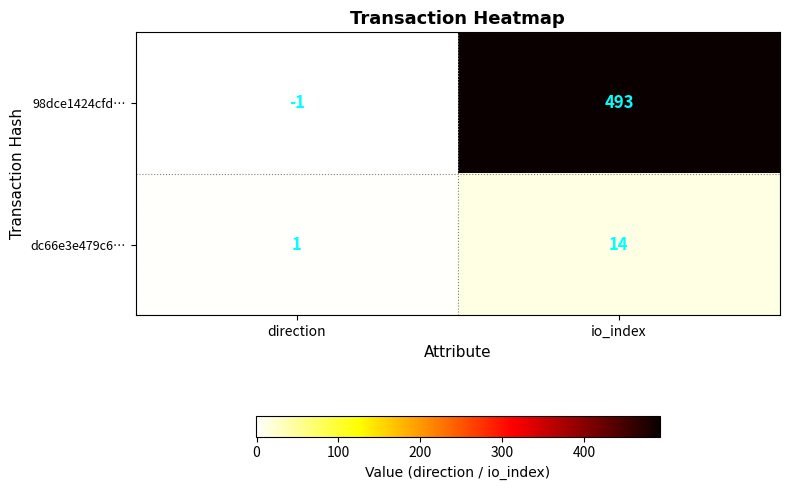

At which label is dc66e3e479c6… closest to 7?

direction